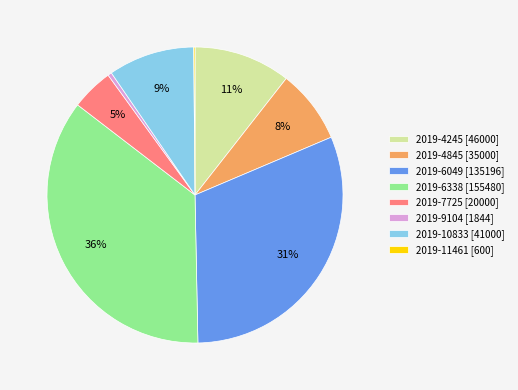

Does 2019-4845 account for over 50% of the chart?

No